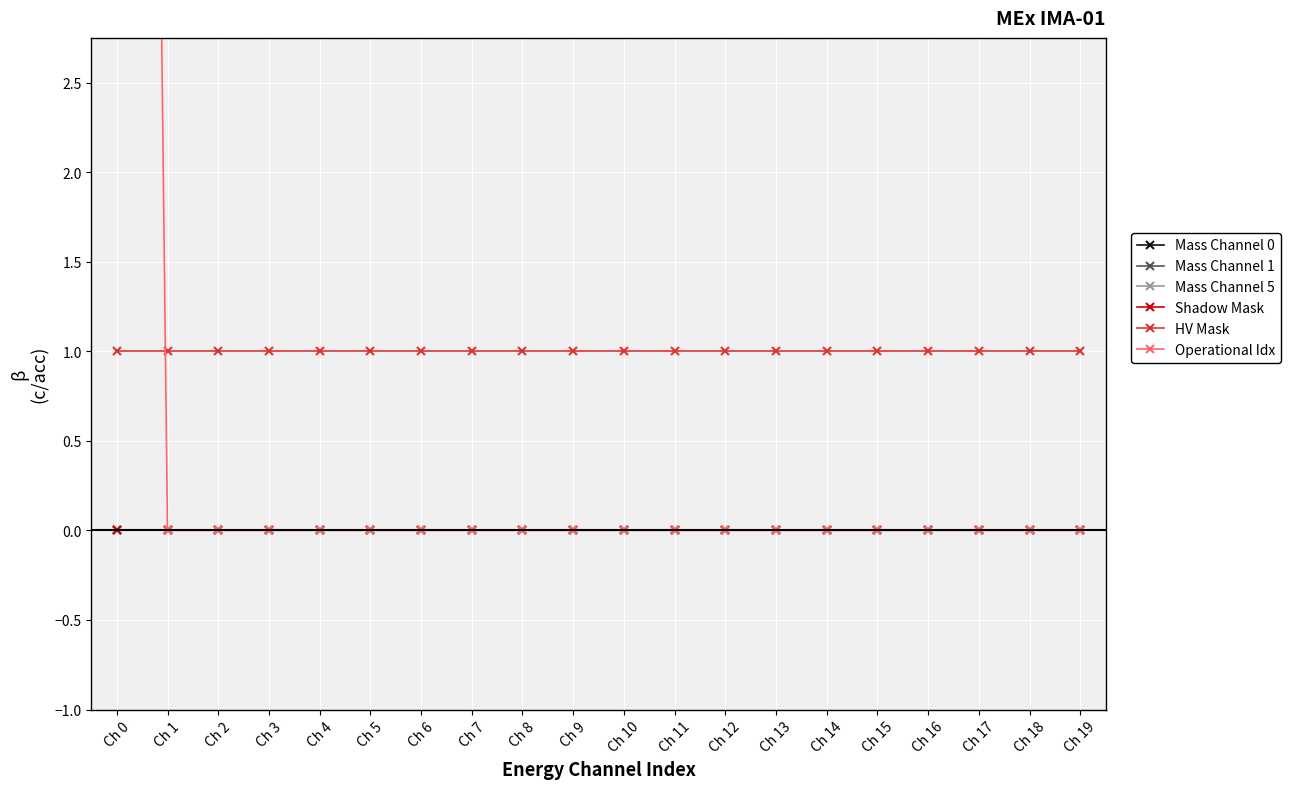

Is this an area chart (filled region under the line)?

No